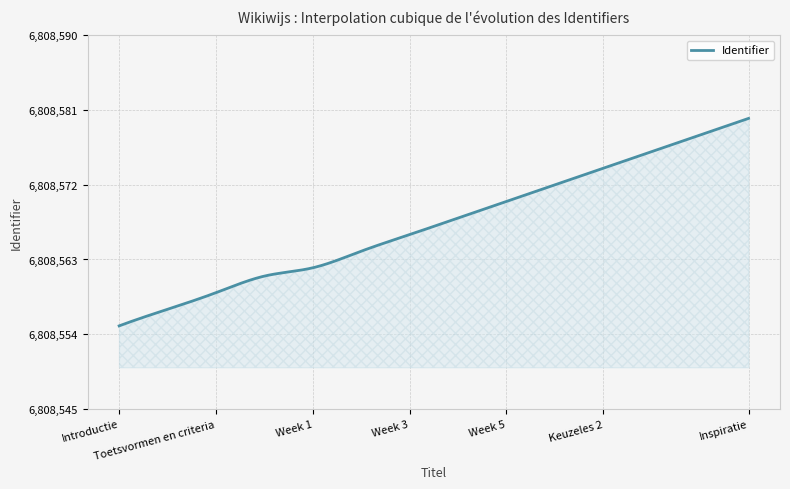

What is the difference between the maximum and minimum values?

25.0